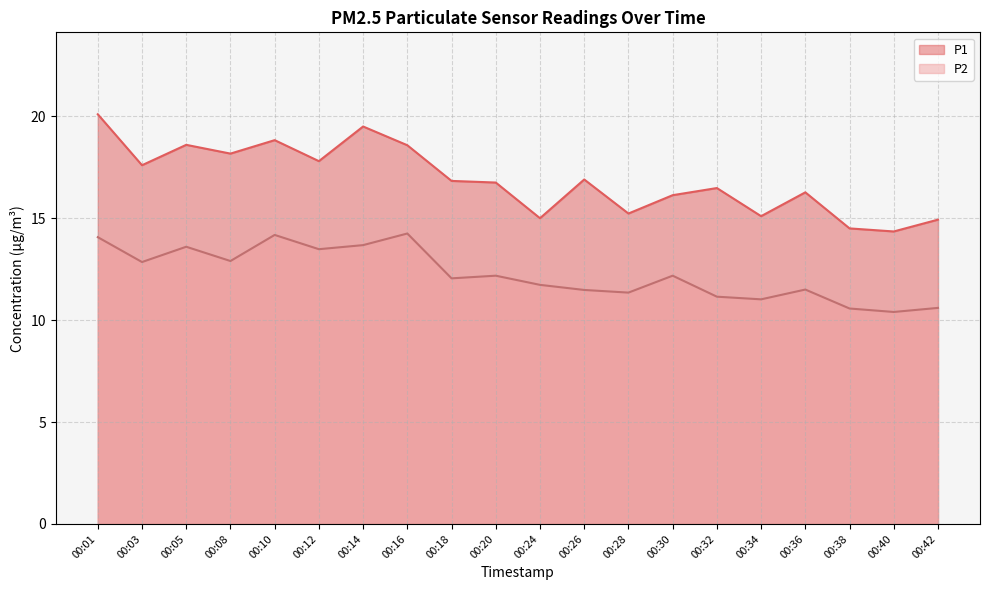

What are all the series names shown in the legend?

P1, P2